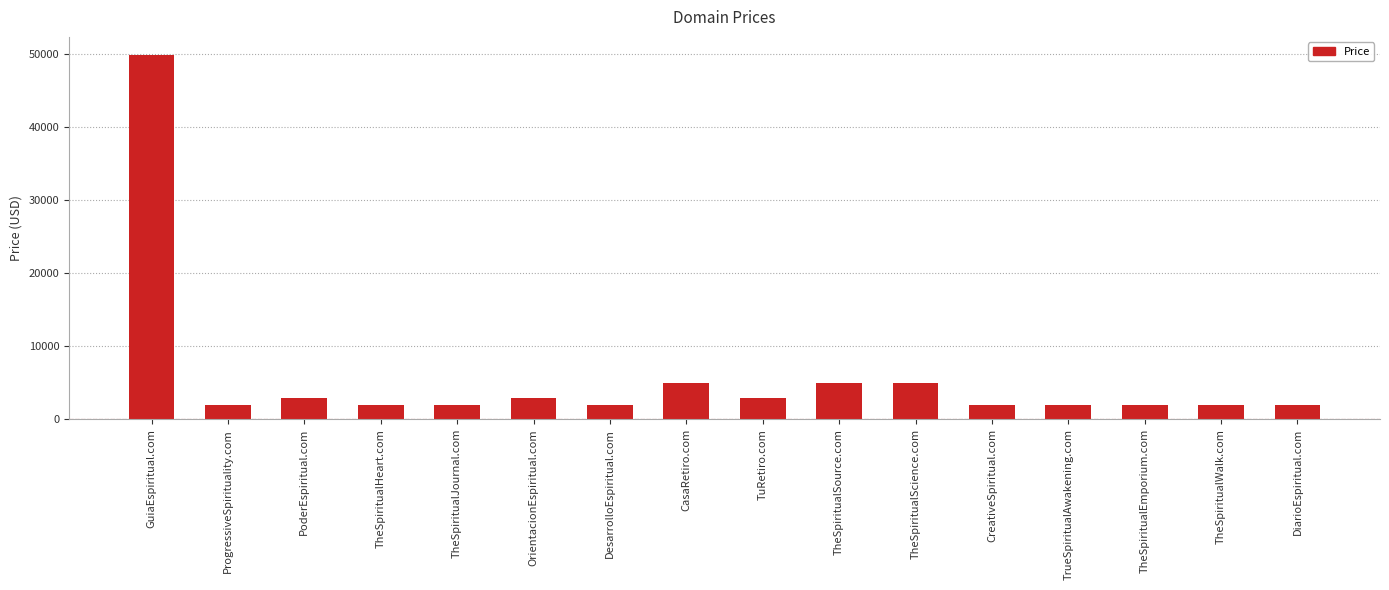

What is the difference between the second highest and minimum values?

3000